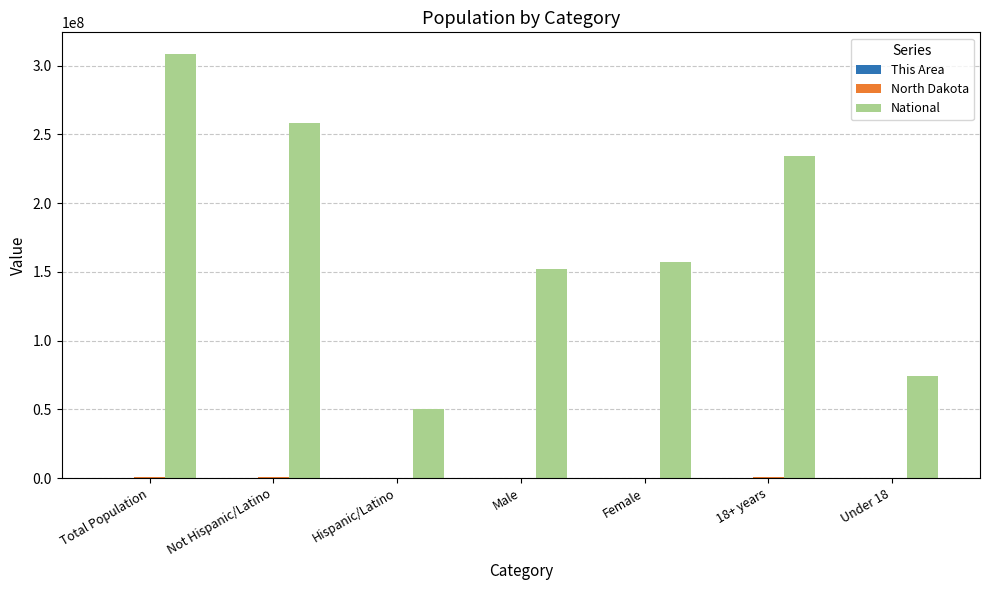

Which category has the highest value across all series?

Total Population